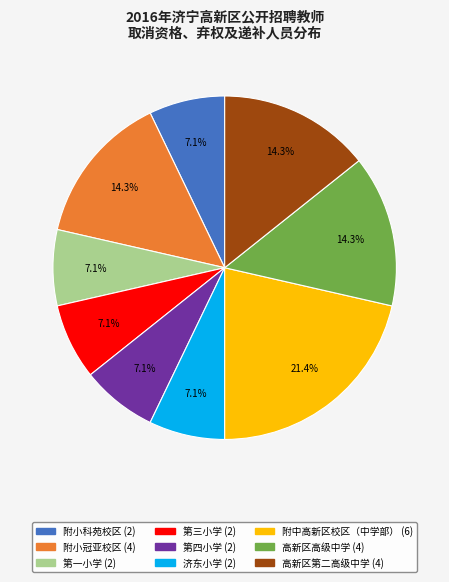

How many slices are in this pie chart?

9